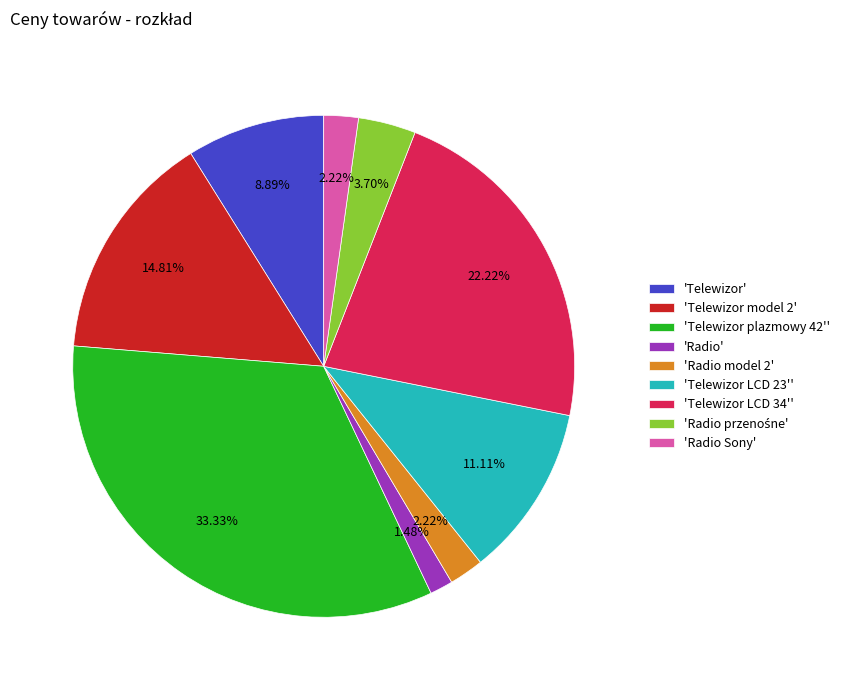

Is there any slice that represents more than half of the pie?

No